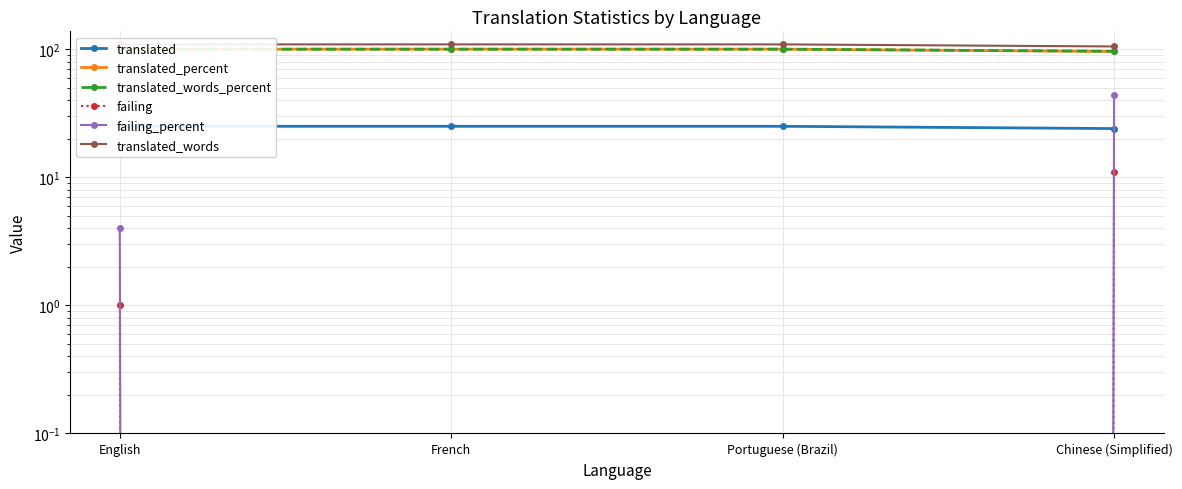

True or false: translated_words and translated_percent cross at least once.

False